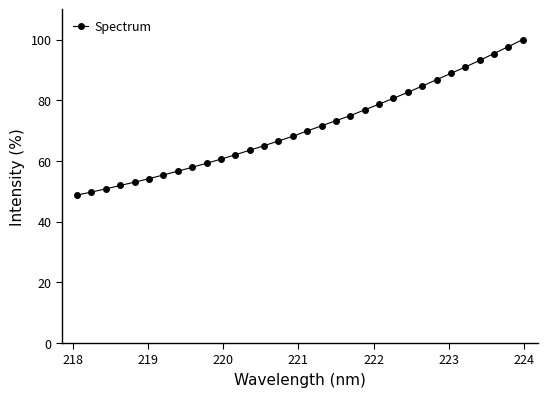

What is the maximum value shown in the chart?

100.0